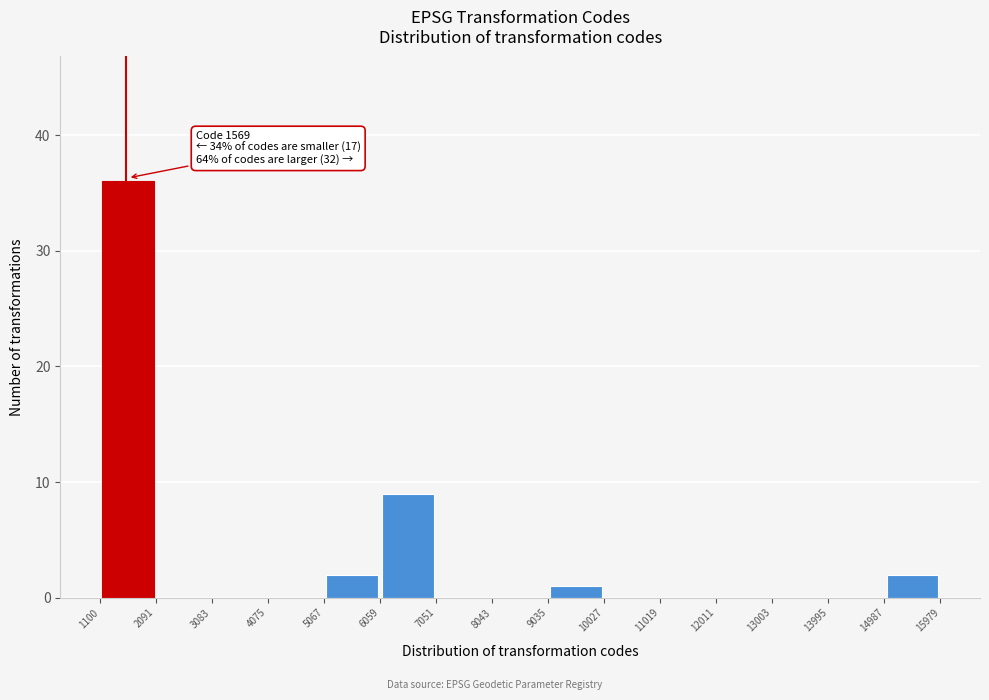

Over which range of the x-axis is the bar tallest?

1100 to 2091